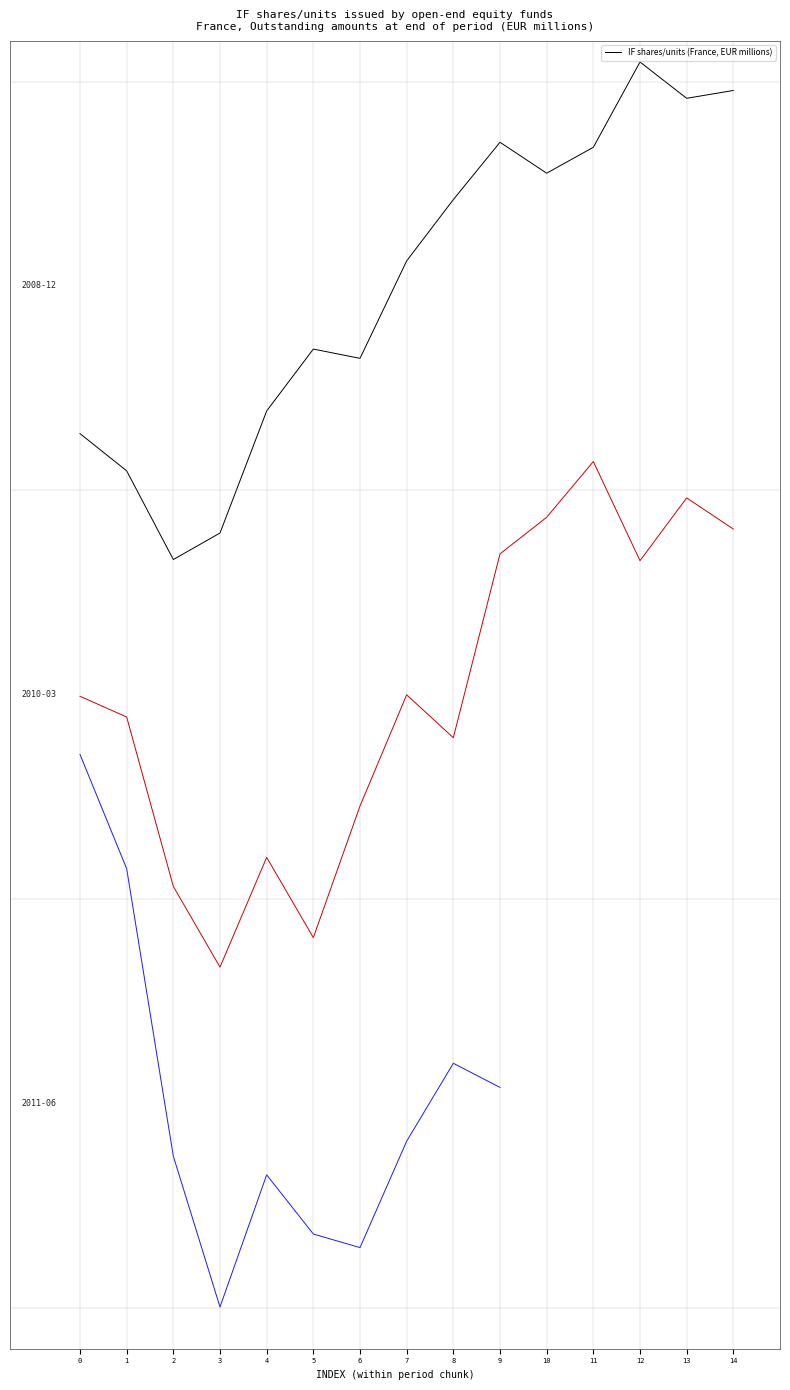

How many lines are shown in the chart?

1